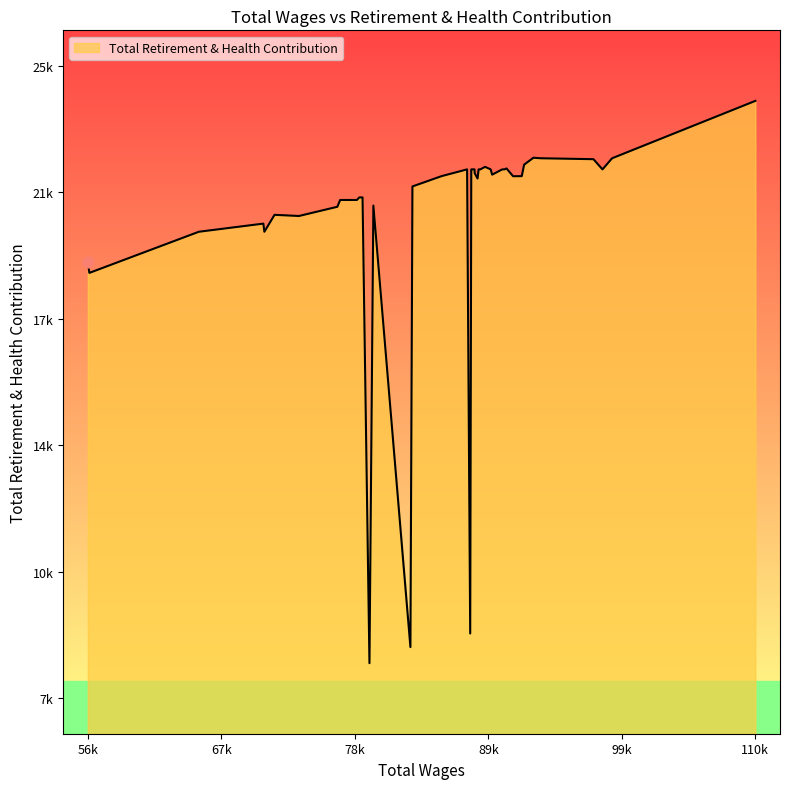

Does the chart have visible grid lines?

No